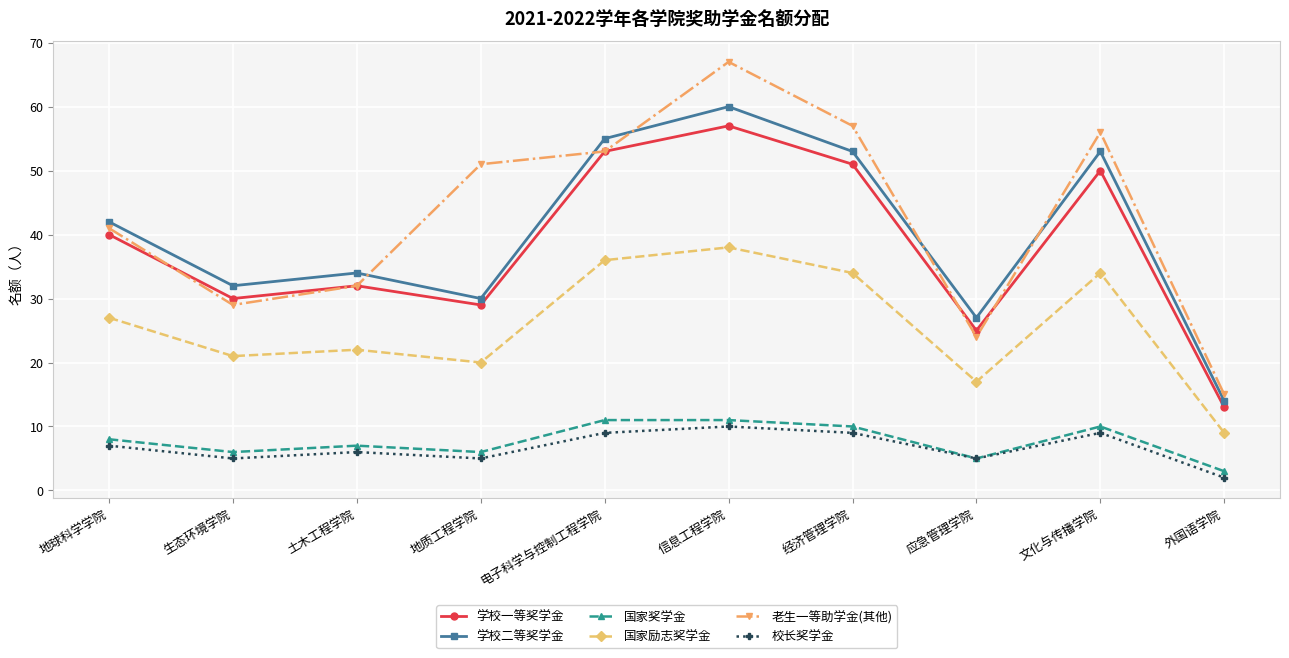

Which series ends up on top after the final intersection of 老生一等助学金(其他) and 学校二等奖学金?

老生一等助学金(其他)